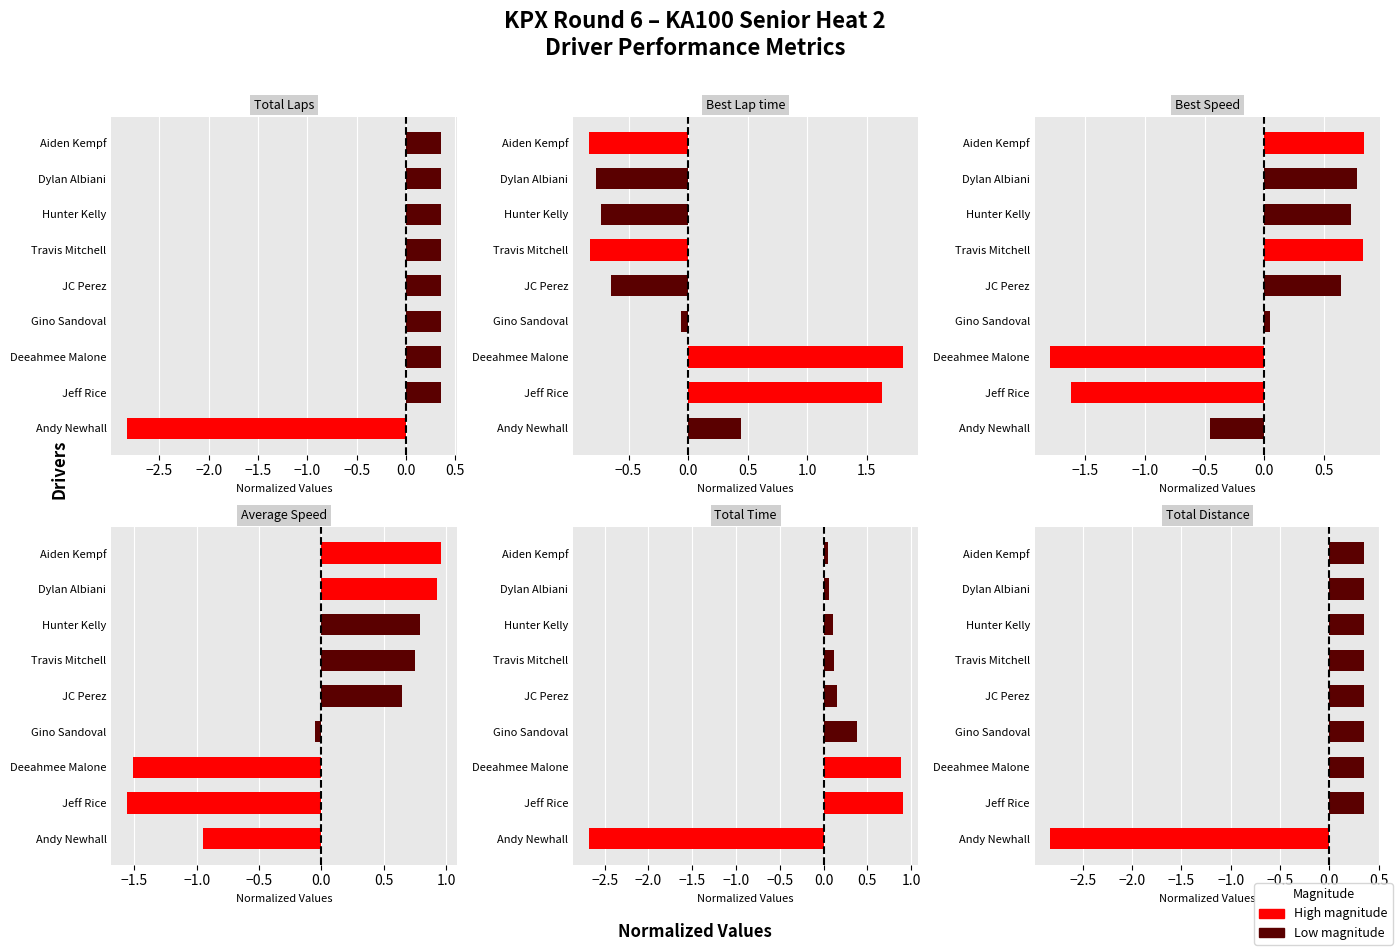

Reading left to right, what are all the values shown in this chart?

Total Laps: 0.4	0.4	0.4	0.4	0.4	0.4	0.4	0.4	-2.8
Best Lap time: -0.8	-0.8	-0.7	-0.8	-0.6	-0.1	1.8	1.6	0.4
Best Speed: 0.8	0.8	0.7	0.8	0.6	0.1	-1.8	-1.6	-0.5
Average Speed: 1.0	0.9	0.8	0.8	0.6	-0.0	-1.5	-1.6	-1.0
Total Time: 0.1	0.1	0.1	0.1	0.2	0.4	0.9	0.9	-2.7
Total Distance: 0.4	0.4	0.4	0.4	0.4	0.4	0.4	0.4	-2.8